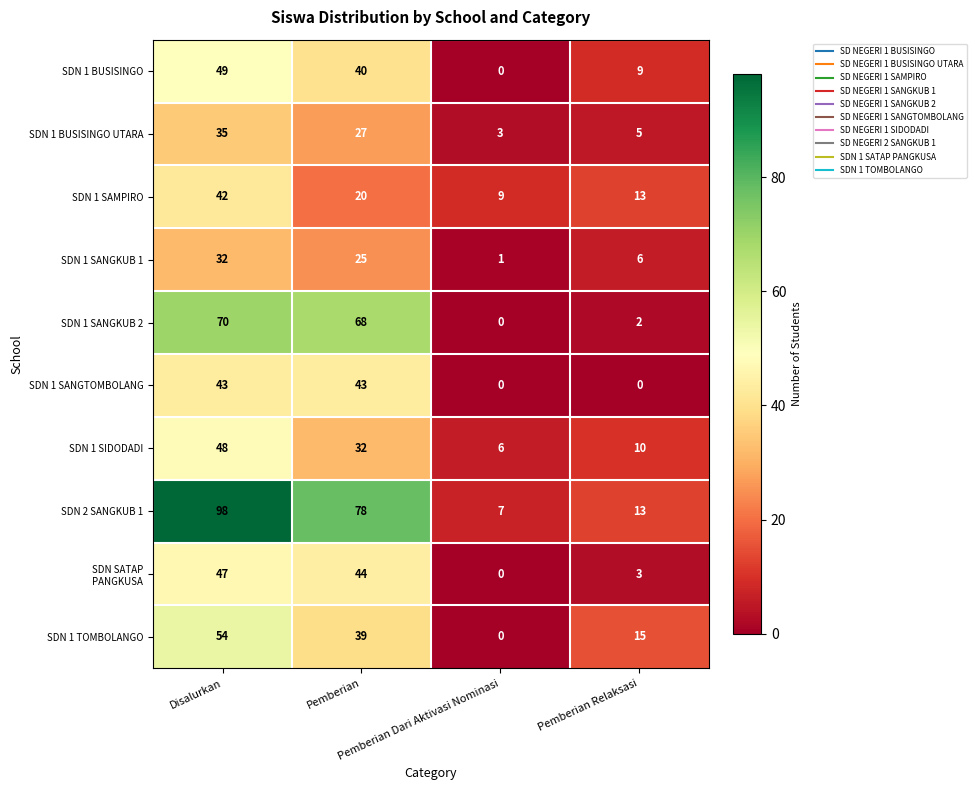

What is the average value of the SDN 1 SANGTOMBOLANG series?

22